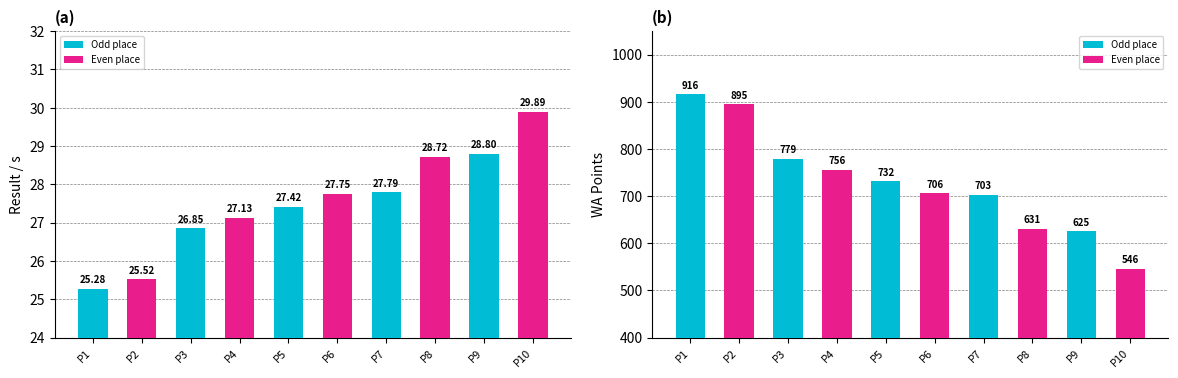

Which series has the largest total across all categories?

WA